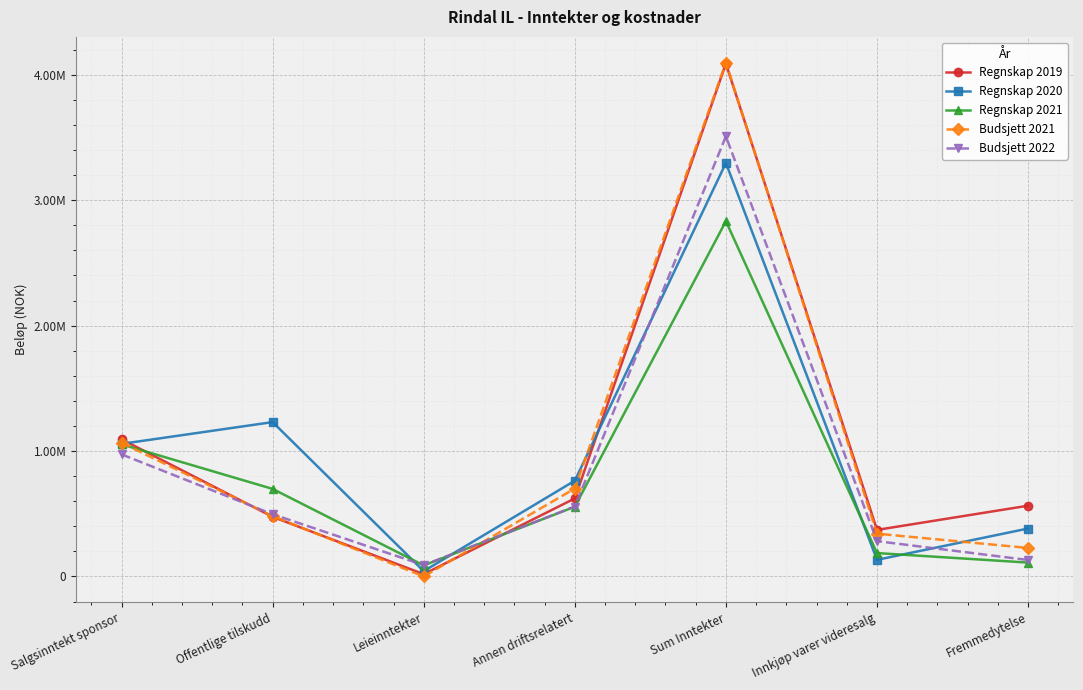

At how many categories does at least one series exceed 965679?

3